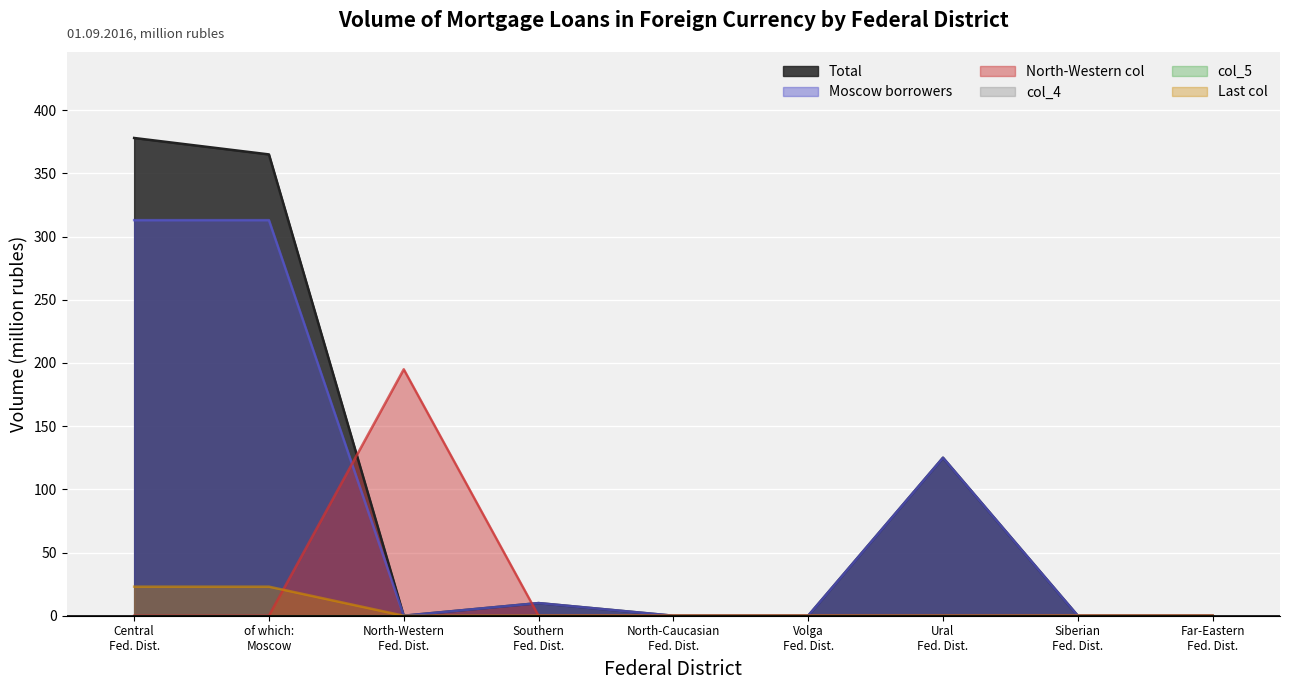

At which label does Last col reach its peak?

Central Fed. Dist.